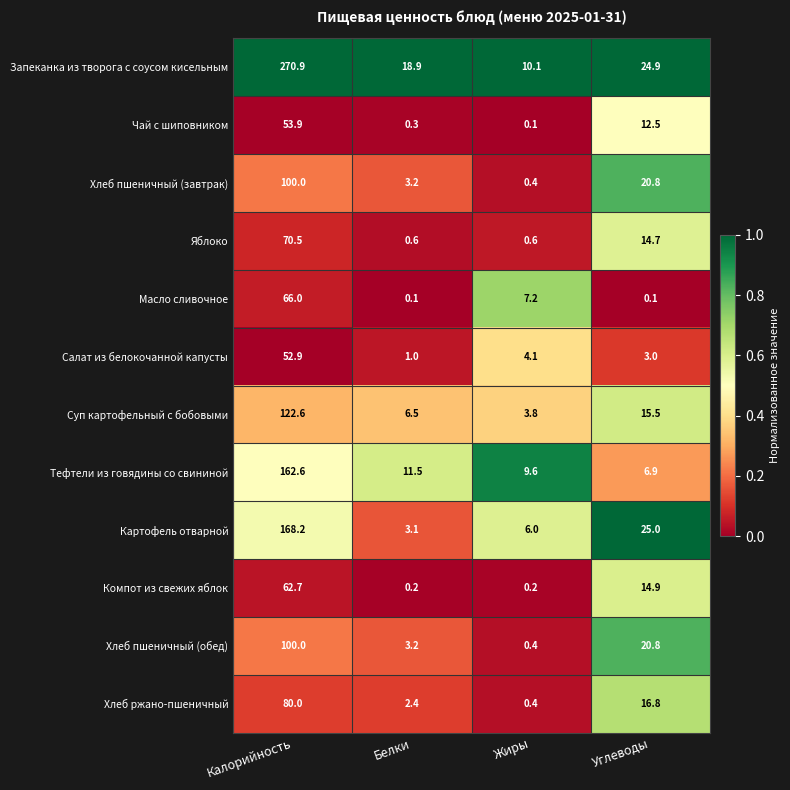

Between Белки and Жиры, which series saw the biggest shift?

Запеканка из творога с соусом кисельным